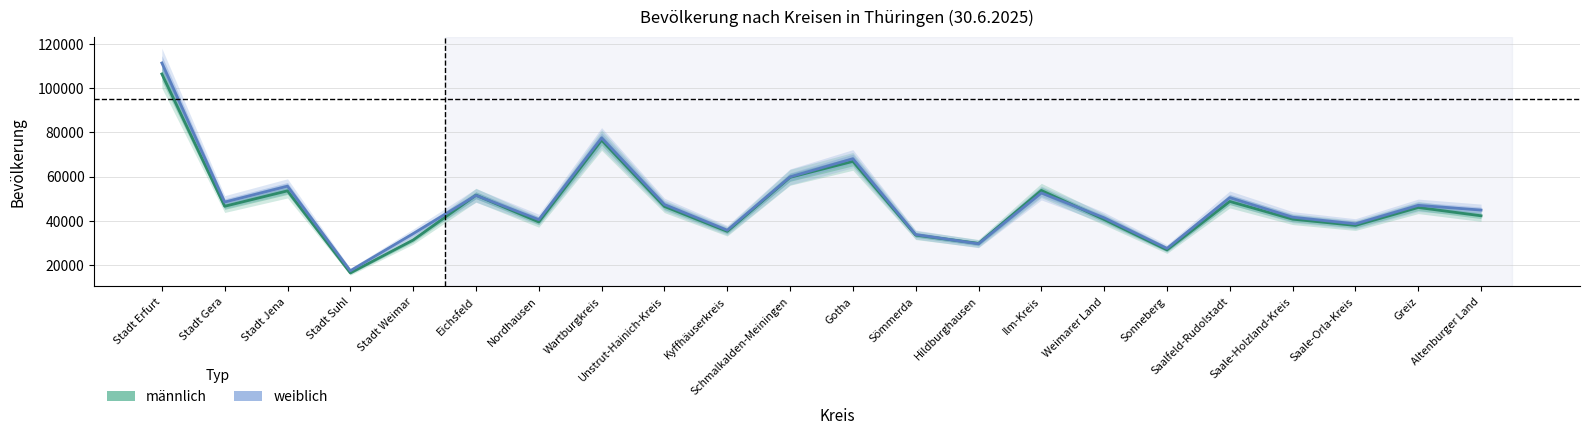

The value of männlich at Weimarer Land is 11243. True or false?

False